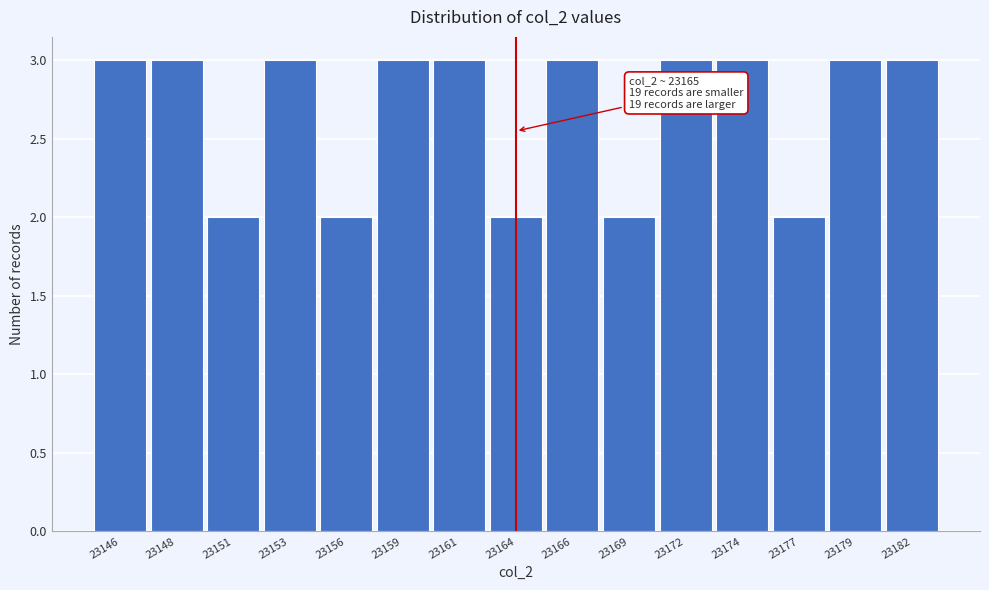

Reading left to right, what are all the values shown in this chart?

3	3	2	3	2	3	3	2	3	2	3	3	2	3	3